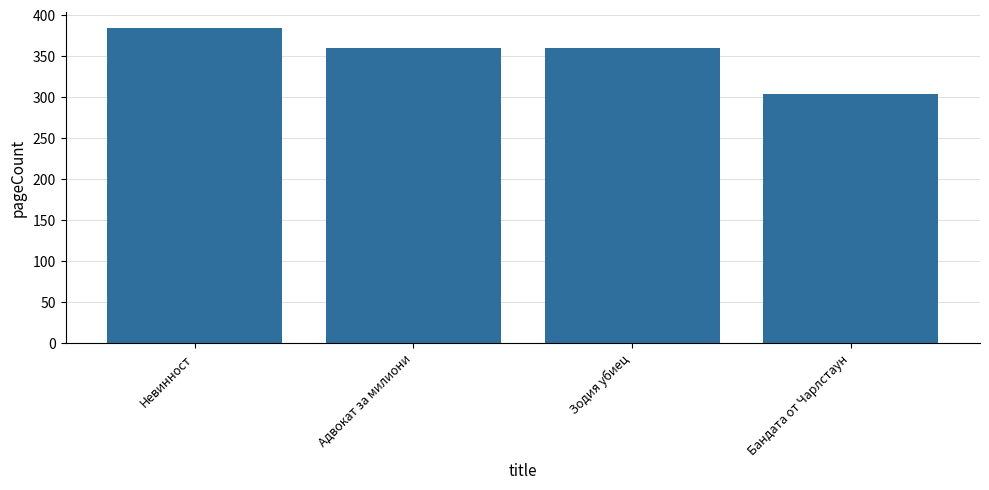

What is the average value?

352